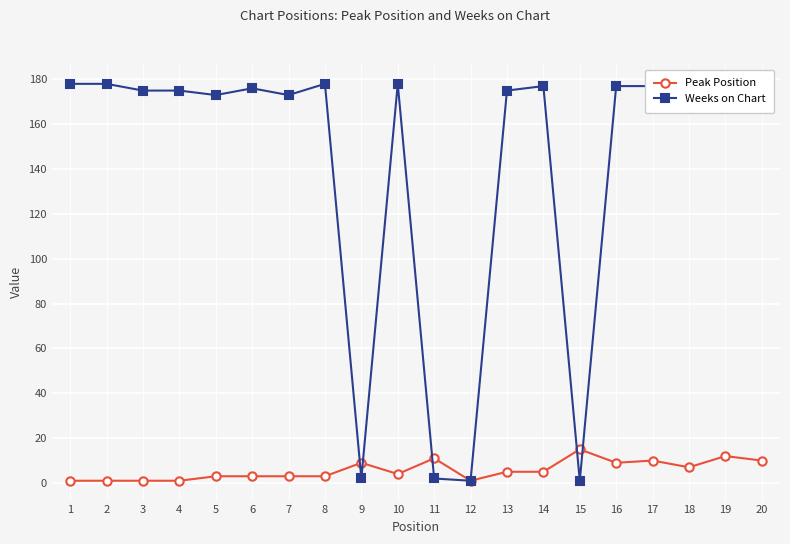

What is the spread (max minus min) of values at 6?

173